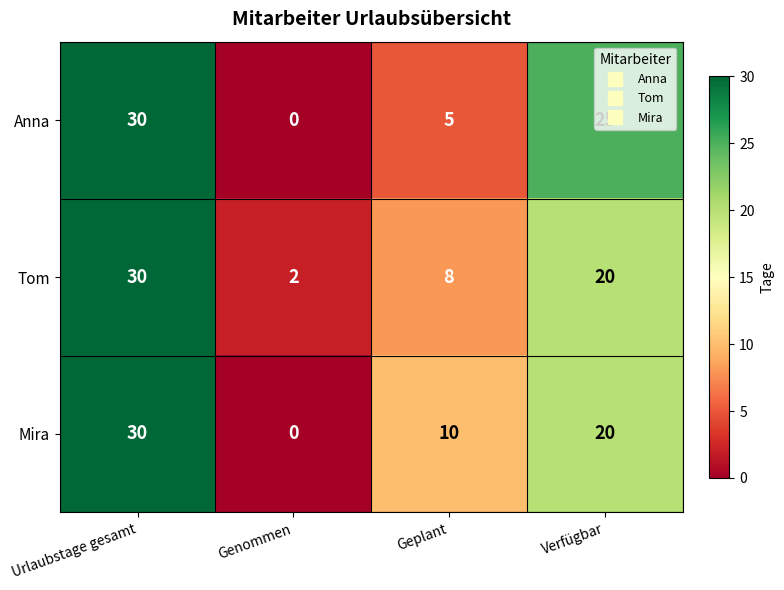

Is the value of Anna at Urlaubstage gesamt greater than the value of Mira at Verfügbar?

Yes